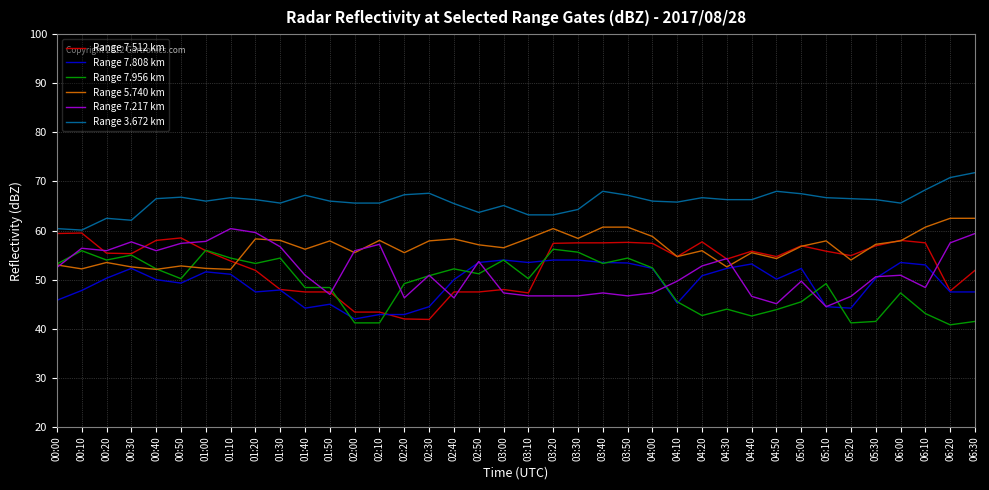

Is it true that Range 7.217 km equals 49.7 at 05:00?

True